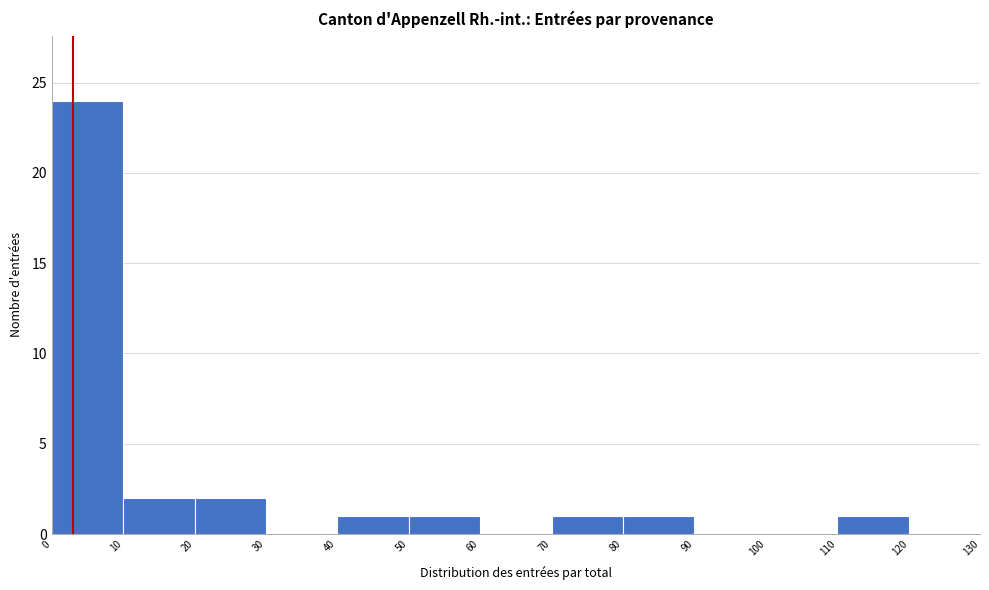

Which range on the x-axis has the tallest bar?

0 to 10